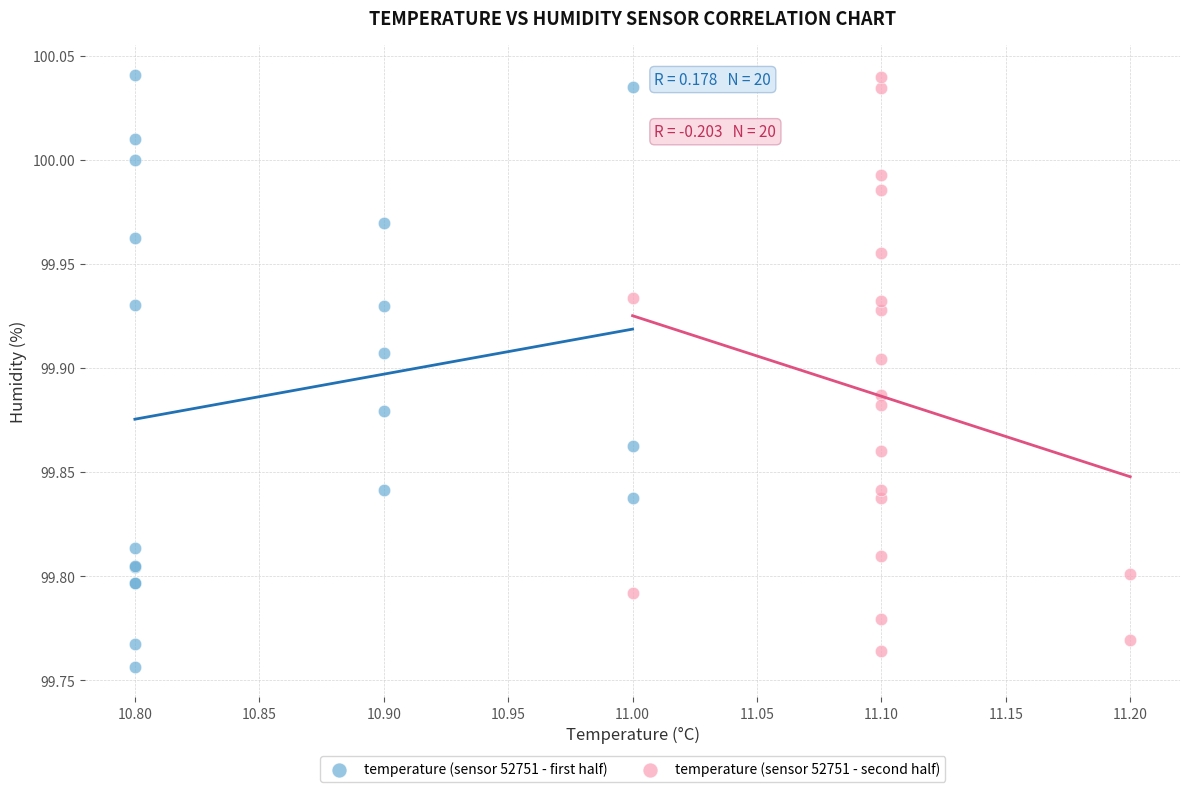

Which series has the widest spread of Y values?

temperature (sensor 52751 - first half)